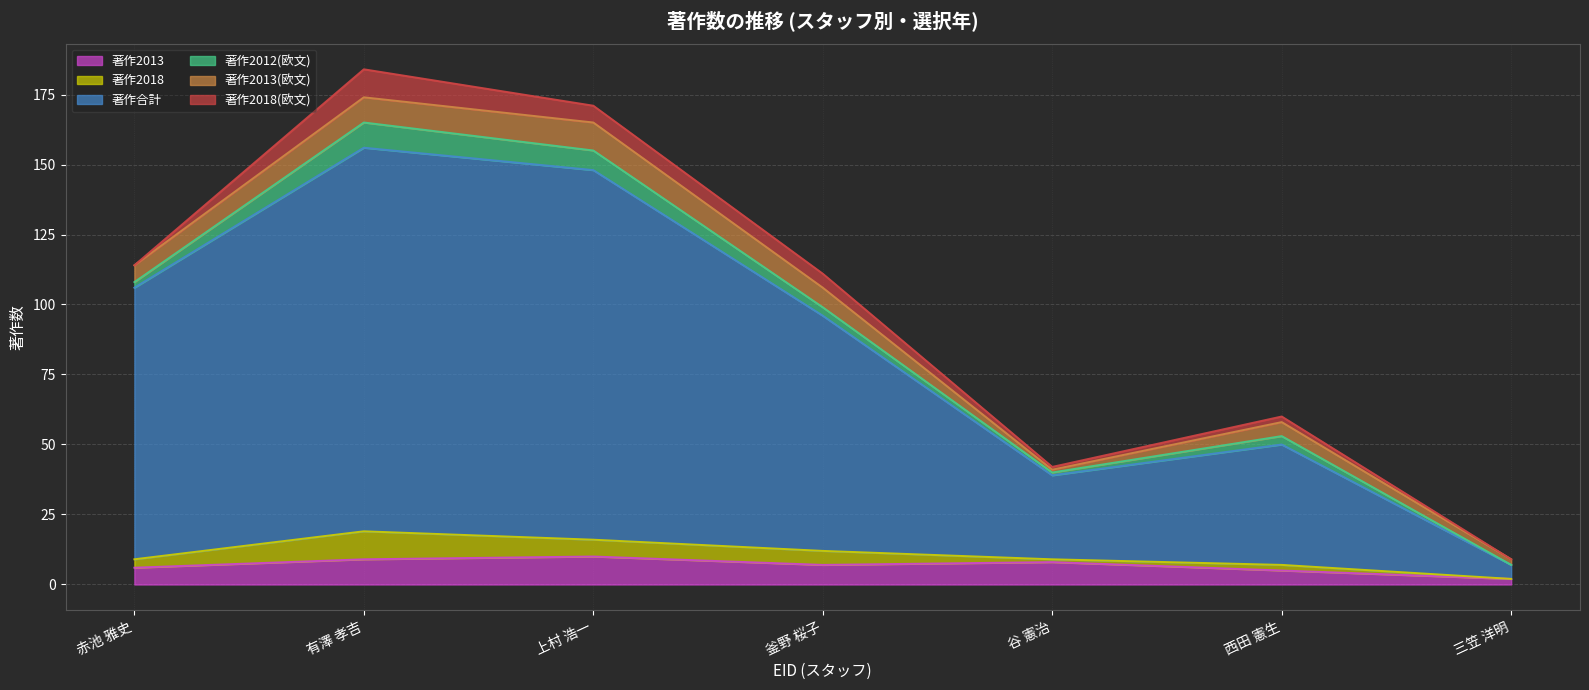

What is the total value across all series at 有澤 孝吉?

184